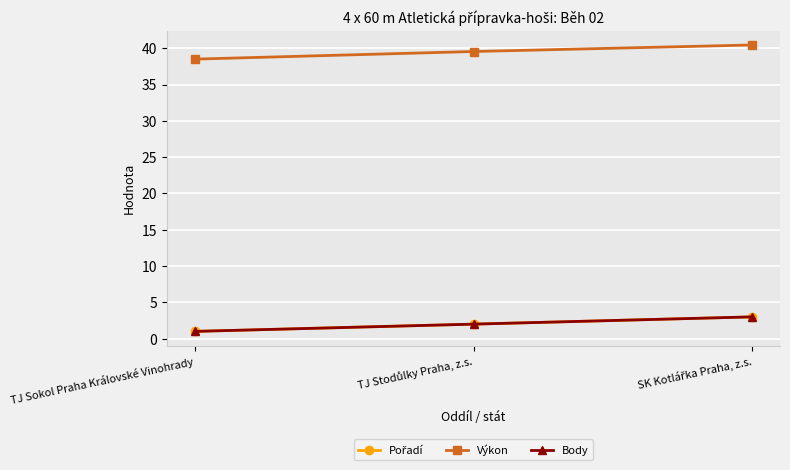

Is this an area chart (filled region under the line)?

No